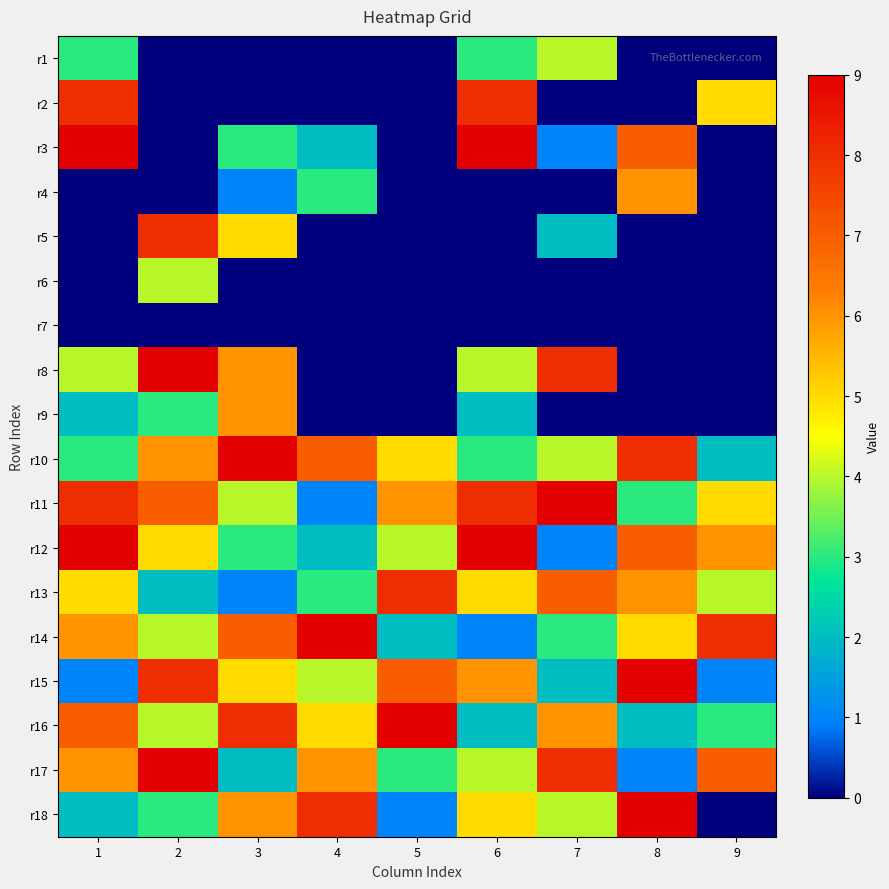

Reading left to right, what are all the values shown in this chart?

r1: 1=3	2=0	3=0	4=0	5=0	6=3	7=4	8=0	9=0
r2: 1=8	2=0	3=0	4=0	5=0	6=8	7=0	8=0	9=5
r3: 1=9	2=0	3=3	4=2	5=0	6=9	7=1	8=7	9=0
r4: 1=0	2=0	3=1	4=3	5=0	6=0	7=0	8=6	9=0
r5: 1=0	2=8	3=5	4=0	5=0	6=0	7=2	8=0	9=0
r6: 1=0	2=4	3=0	4=0	5=0	6=0	7=0	8=0	9=0
r7: 1=0	2=0	3=0	4=0	5=0	6=0	7=0	8=0	9=0
r8: 1=4	2=9	3=6	4=0	5=0	6=4	7=8	8=0	9=0
r9: 1=2	2=3	3=6	4=0	5=0	6=2	7=0	8=0	9=0
r10: 1=3	2=6	3=9	4=7	5=5	6=3	7=4	8=8	9=2
r11: 1=8	2=7	3=4	4=1	5=6	6=8	7=9	8=3	9=5
r12: 1=9	2=5	3=3	4=2	5=4	6=9	7=1	8=7	9=6
r13: 1=5	2=2	3=1	4=3	5=8	6=5	7=7	8=6	9=4
r14: 1=6	2=4	3=7	4=9	5=2	6=1	7=3	8=5	9=8
r15: 1=1	2=8	3=5	4=4	5=7	6=6	7=2	8=9	9=1
r16: 1=7	2=4	3=8	4=5	5=9	6=2	7=6	8=2	9=3
r17: 1=6	2=9	3=2	4=6	5=3	6=4	7=8	8=1	9=7
r18: 1=2	2=3	3=6	4=8	5=1	6=5	7=4	8=9	9=0